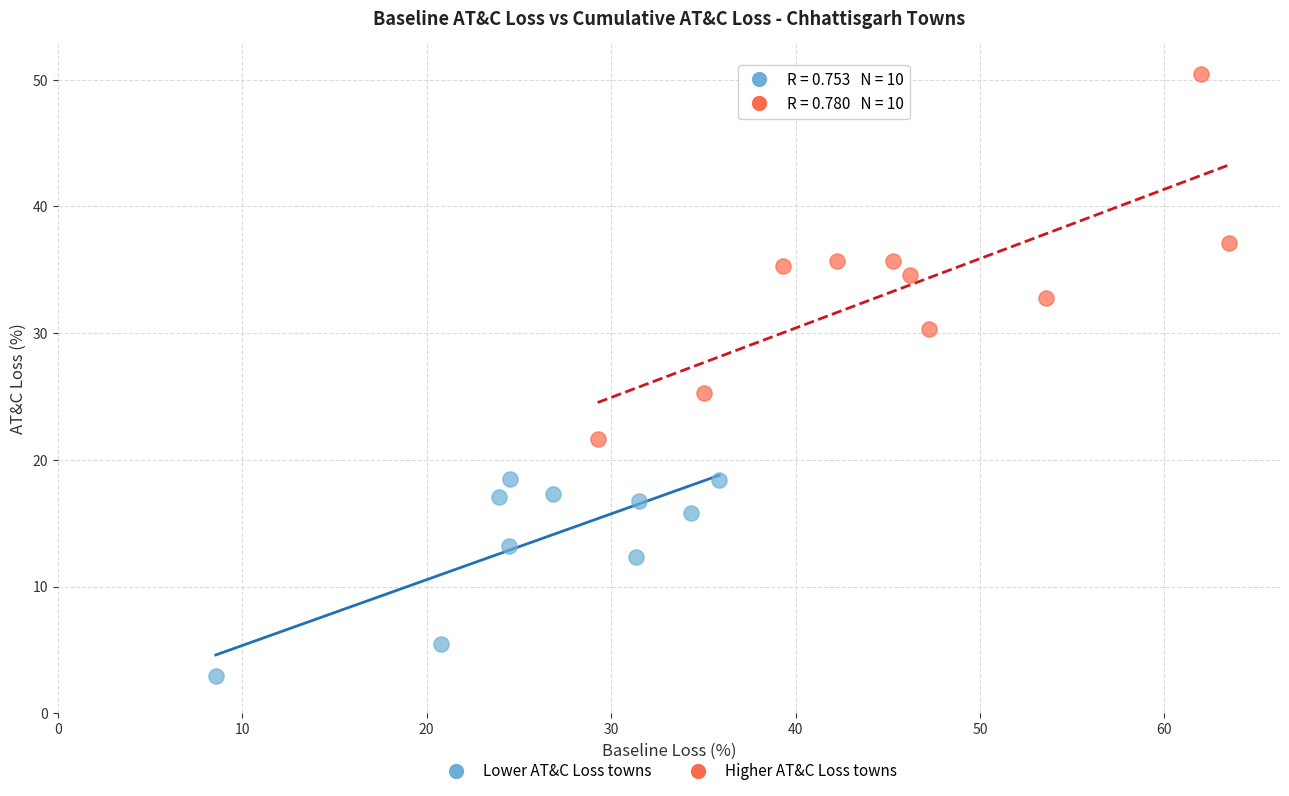

Which series has the largest Y range (max minus min)?

Higher AT&C Loss towns